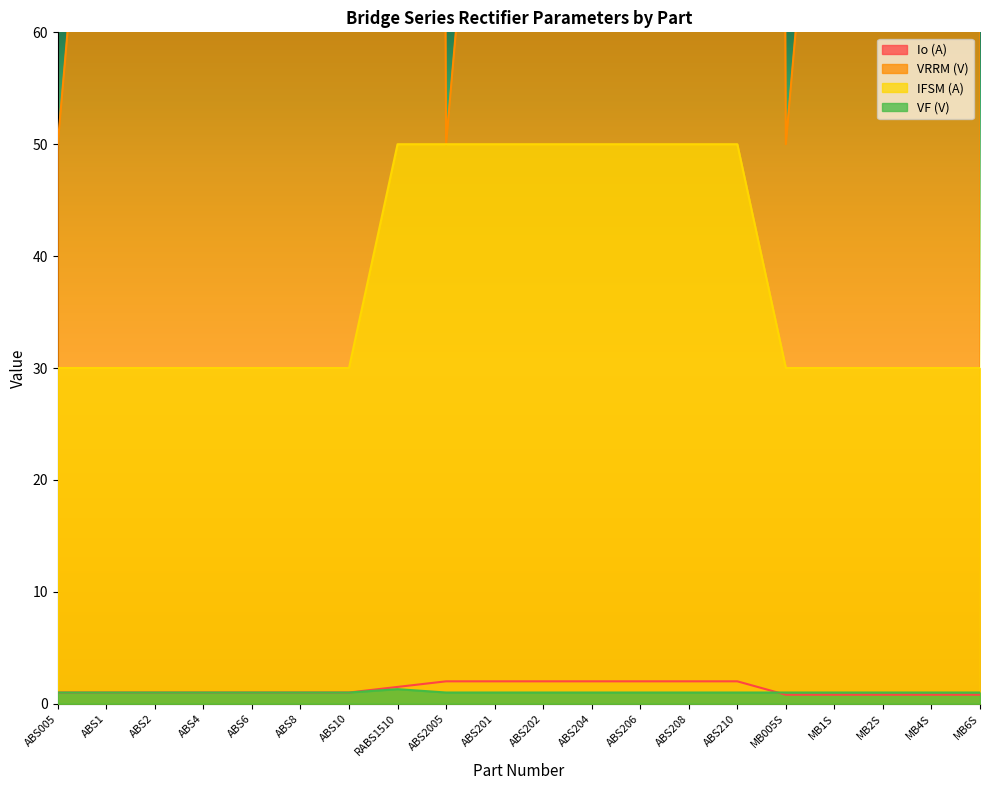

Reading left to right, list all the values displayed in this chart.

Io (A): 1.0	1.0	1.0	1.0	1.0	1.0	1.0	1.5	2.0	2.0	2.0	2.0	2.0	2.0	2.0	0.8	0.8	0.8	0.8	0.8
VRRM (V): 50.0	100.0	200.0	400.0	600.0	800.0	1000.0	1000.0	50.0	100.0	200.0	400.0	600.0	800.0	1000.0	50.0	100.0	200.0	400.0	600.0
IFSM (A): 30.0	30.0	30.0	30.0	30.0	30.0	30.0	50.0	50.0	50.0	50.0	50.0	50.0	50.0	50.0	30.0	30.0	30.0	30.0	30.0
VF (V): 1.0	1.0	1.0	1.0	1.0	1.0	1.0	1.3	1.0	1.0	1.0	1.0	1.0	1.0	1.0	1.0	1.0	1.0	1.0	1.0